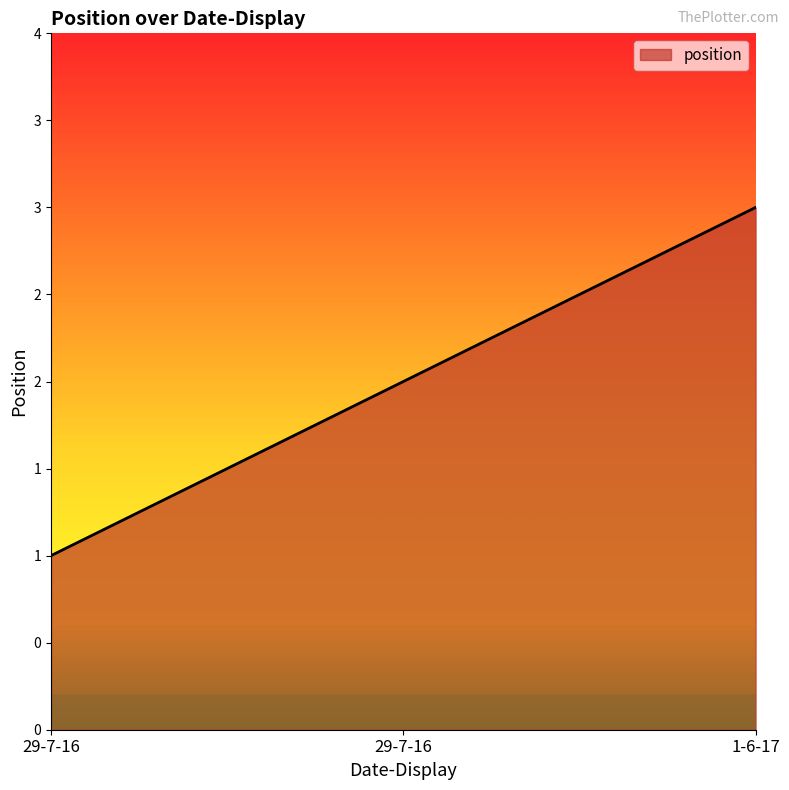

Is this an area chart (filled region under the line)?

Yes